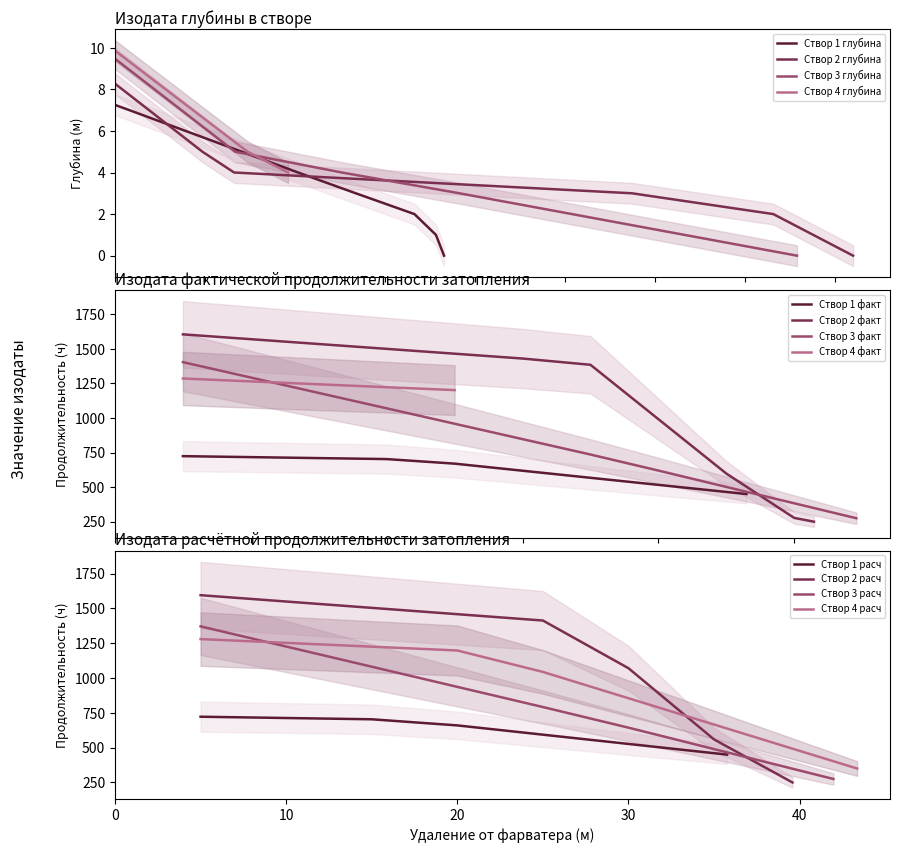

What is the greatest value displayed?

1640.2